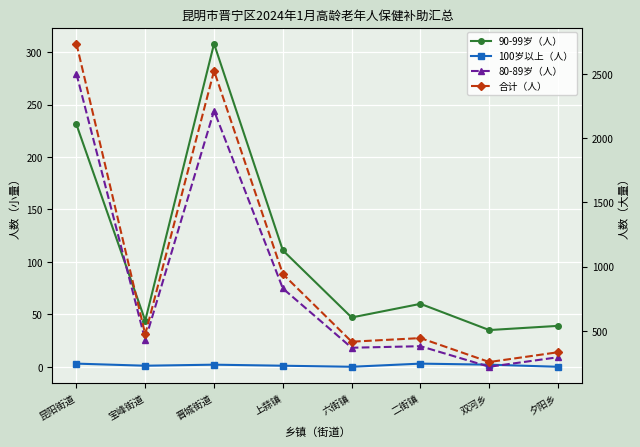

Reading left to right, transcribe all the data shown in this chart.

90-99岁（人）: 昆阳街道=231	宝峰街道=44	晋城街道=308	上蒜镇=111	六街镇=47	二街镇=60	双河乡=35	夕阳乡=39
100岁以上（人）: 昆阳街道=3	宝峰街道=1	晋城街道=2	上蒜镇=1	六街镇=0	二街镇=3	双河乡=2	夕阳乡=0
80-89岁（人）: 昆阳街道=2500	宝峰街道=429	晋城街道=2213	上蒜镇=831	六街镇=370	二街镇=382	双河乡=222	夕阳乡=296
合计（人）: 昆阳街道=2734	宝峰街道=474	晋城街道=2523	上蒜镇=943	六街镇=417	二街镇=445	双河乡=259	夕阳乡=335